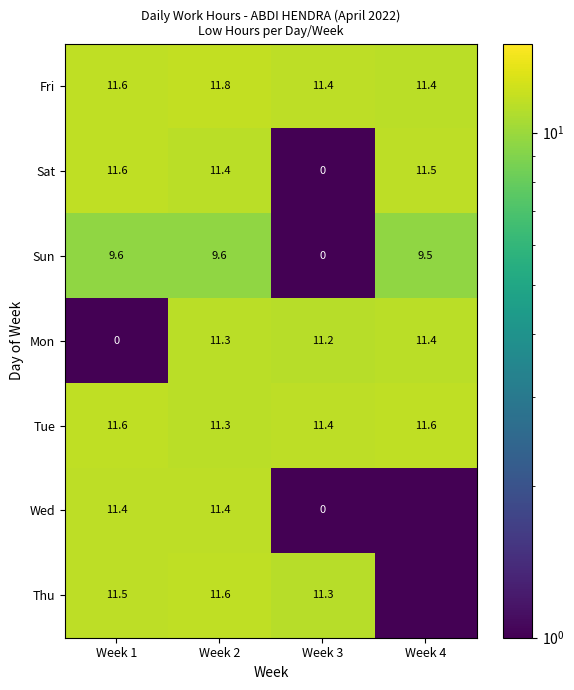

At which category is the sum across all series the highest?

Week 2